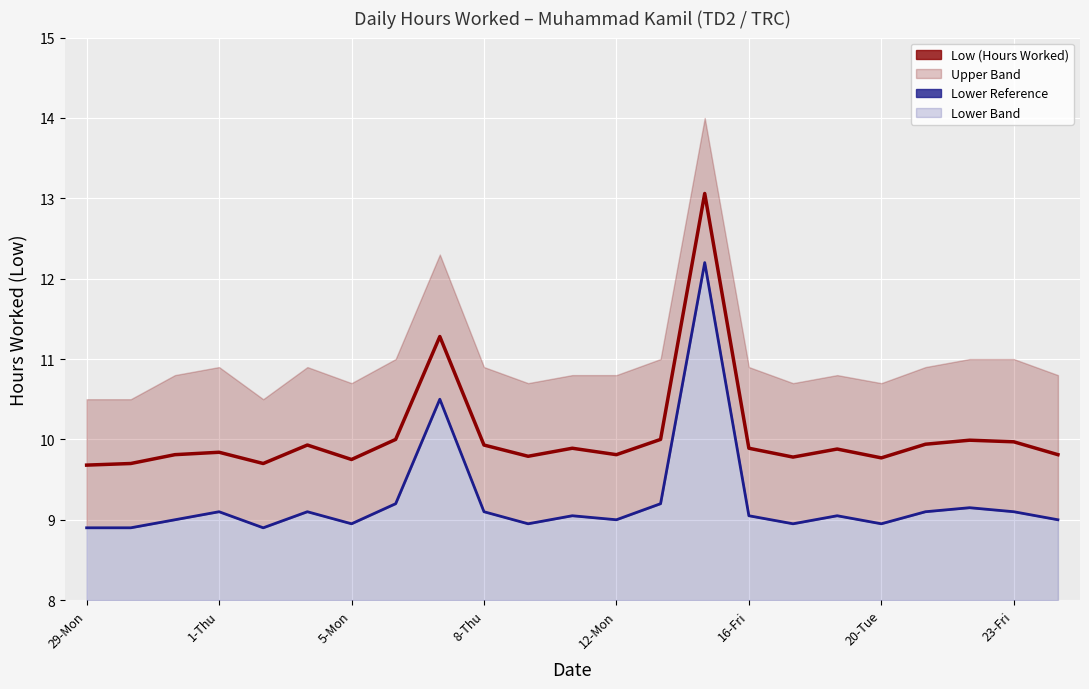

What is the difference between the second highest and second lowest values in the Lower Reference series?

1.6